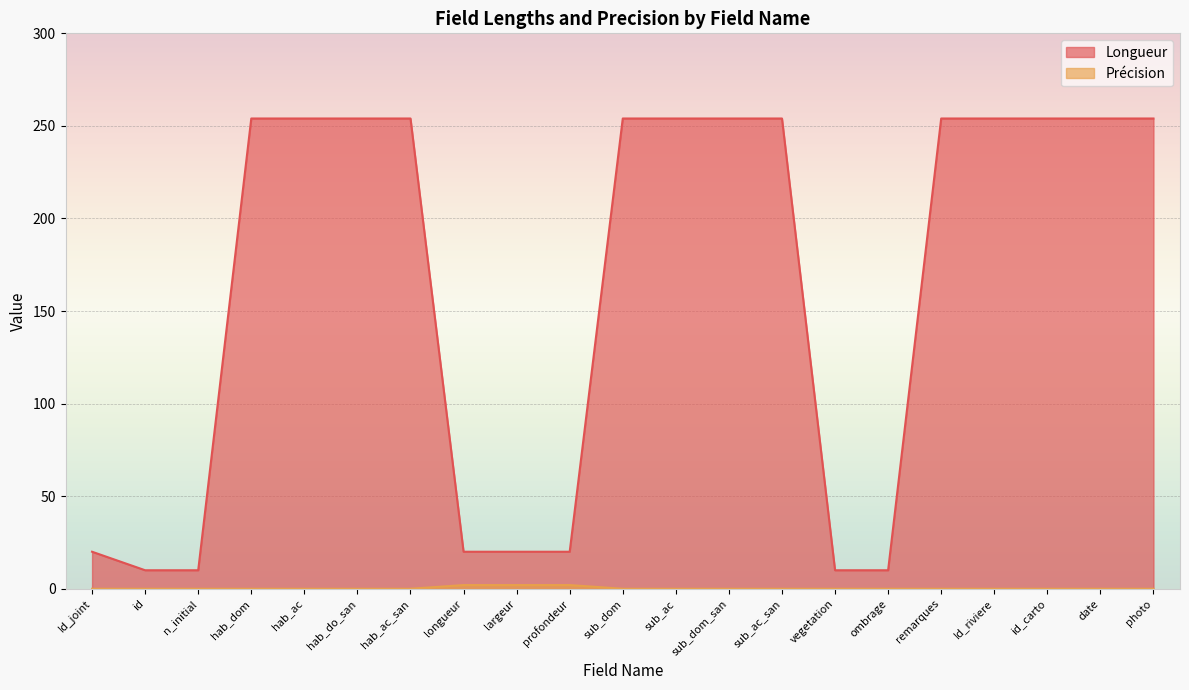

Reading left to right, what are all the values shown in this chart?

Longueur: 20	10	10	254	254	254	254	20	20	20	254	254	254	254	10	10	254	254	254	254	254
Précision: 0	0	0	0	0	0	0	2	2	2	0	0	0	0	0	0	0	0	0	0	0